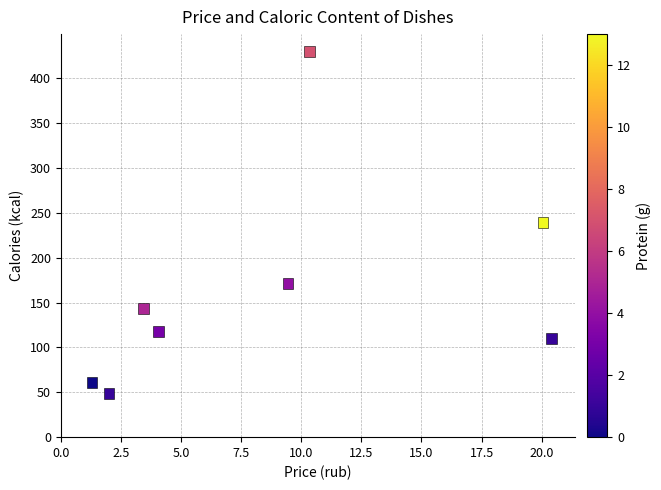

What is the average Y value?

165